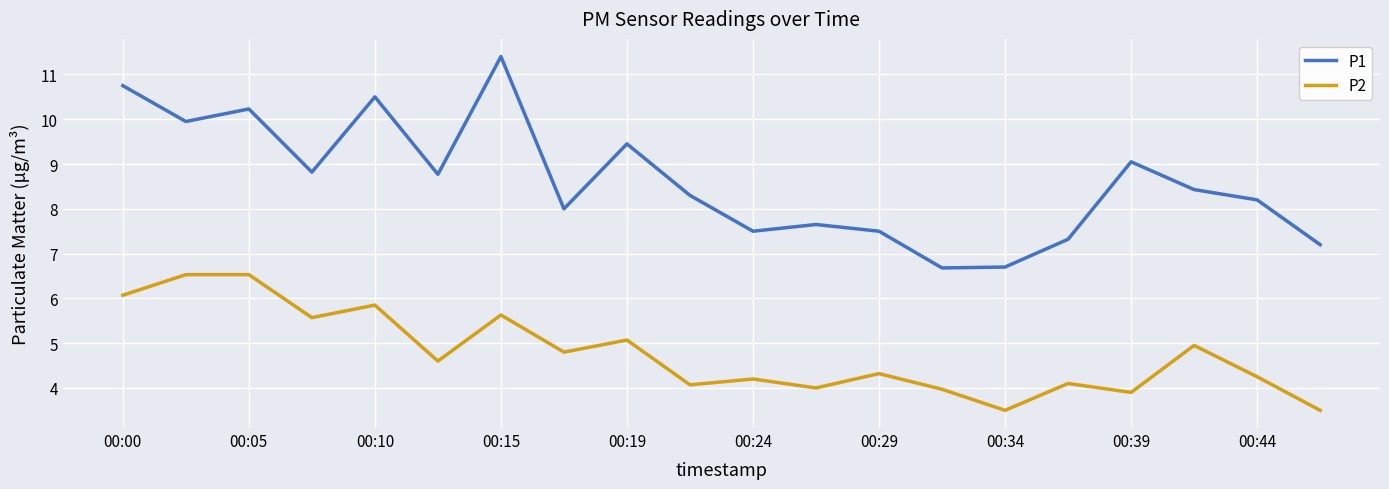

True or false: P2 and P1 cross at least once.

False